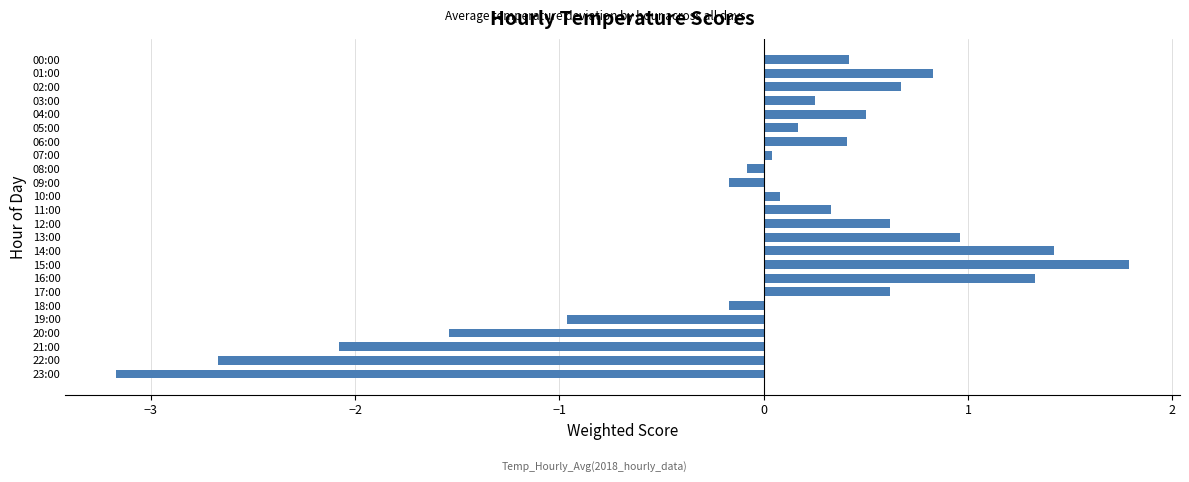

What is the value of the 1st bar from the top?

0.4